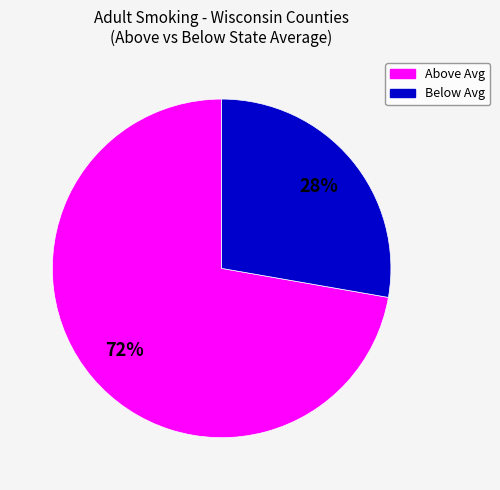

To the nearest percent, what is the average slice percentage?

50%